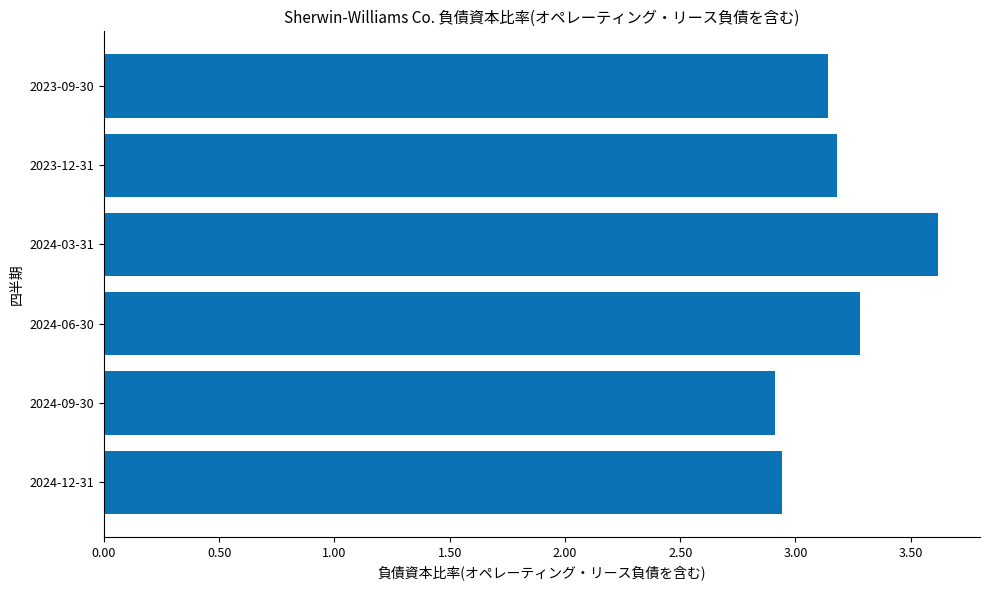

What is the change in value from 2024-12-31 to 2023-09-30?

+0.2